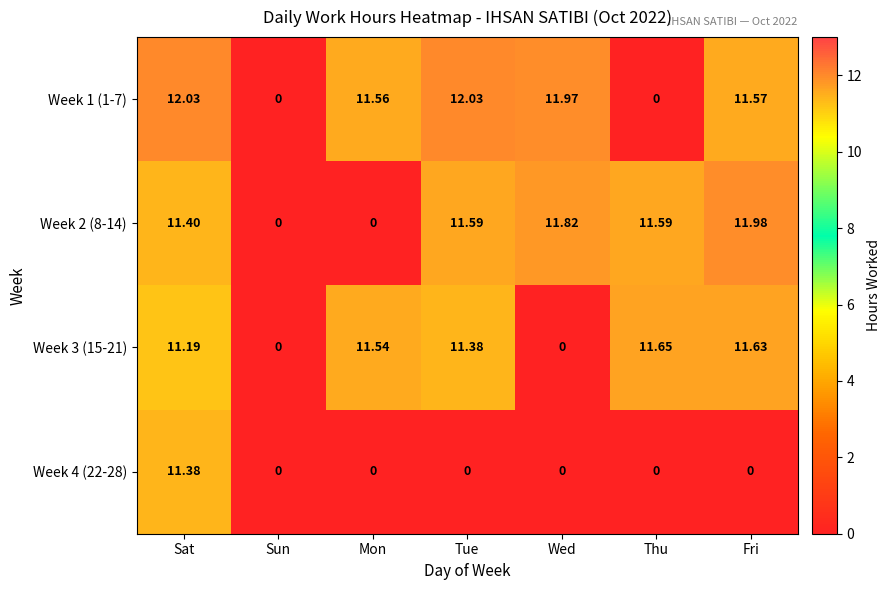

Where does the Week 3 (15-21) series first go above 11?

Sat